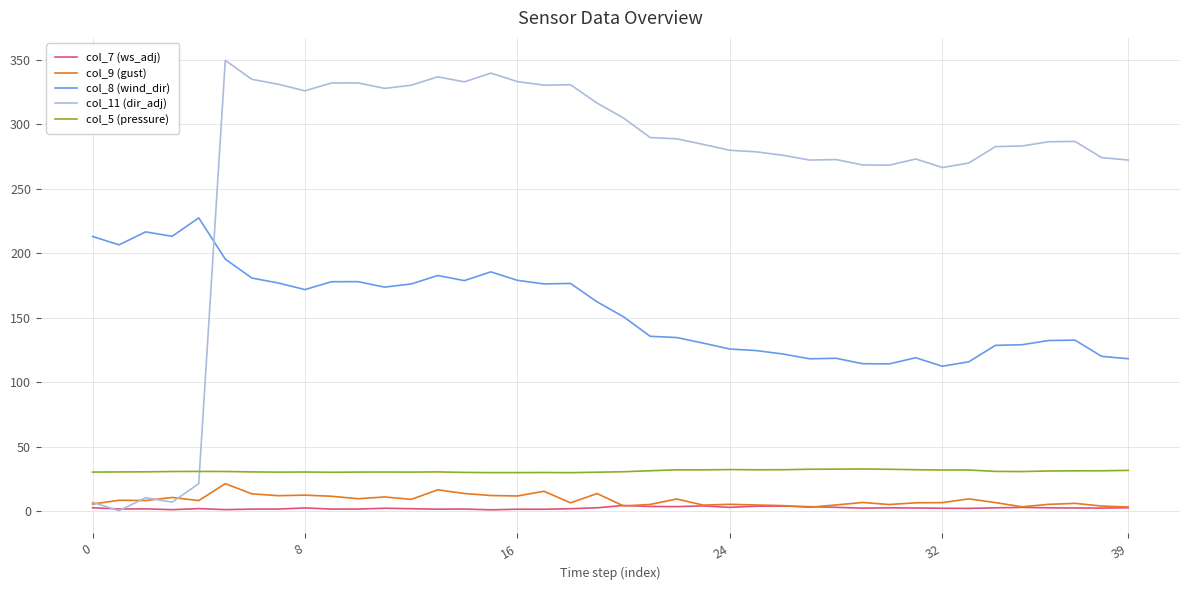

At how many categories does at least one series exceed 28?

40